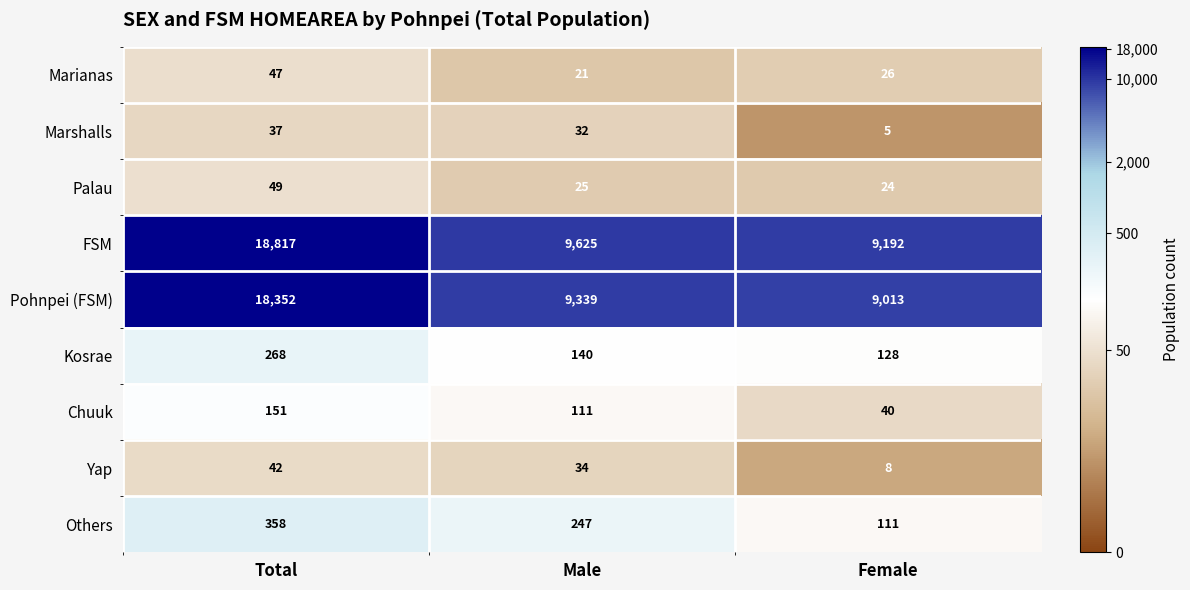

What is the sum of the FSM values at Total and Female?

28009